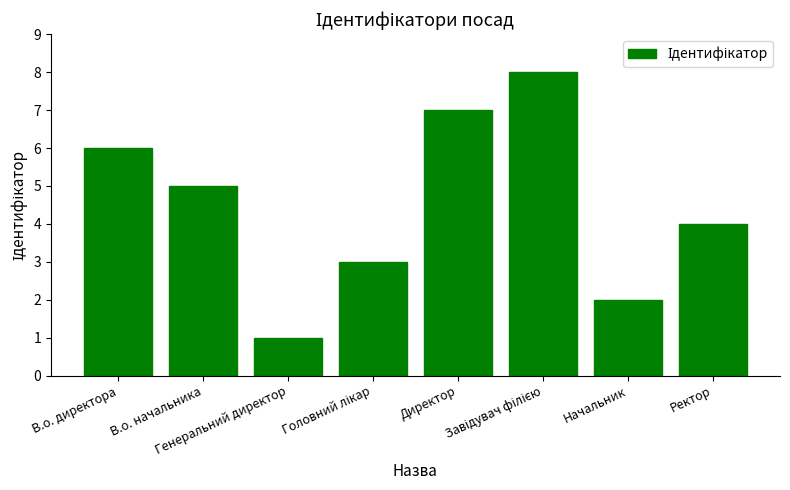

What is the difference between the maximum and minimum values?

7